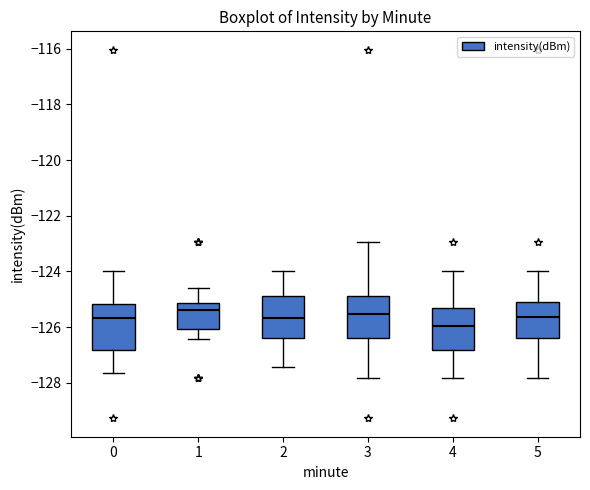

Reading left to right, transcribe this box plot: for each box, give where its median line is, the range the box spans, and where its two whiskers end, as read against the y-axis. The values are not printed on the chart, so give them approximately, as read against the axis.

0: median -125.6, box -126.8 to -125.2, whiskers -127.6 to -124.0
1: median -125.4, box -126.0 to -125.2, whiskers -126.4 to -124.6
2: median -125.6, box -126.4 to -124.8, whiskers -127.4 to -124.0
3: median -125.6, box -126.4 to -124.8, whiskers -127.8 to -123.0
4: median -126.0, box -126.8 to -125.4, whiskers -127.8 to -124.0
5: median -125.6, box -126.4 to -125.2, whiskers -127.8 to -124.0